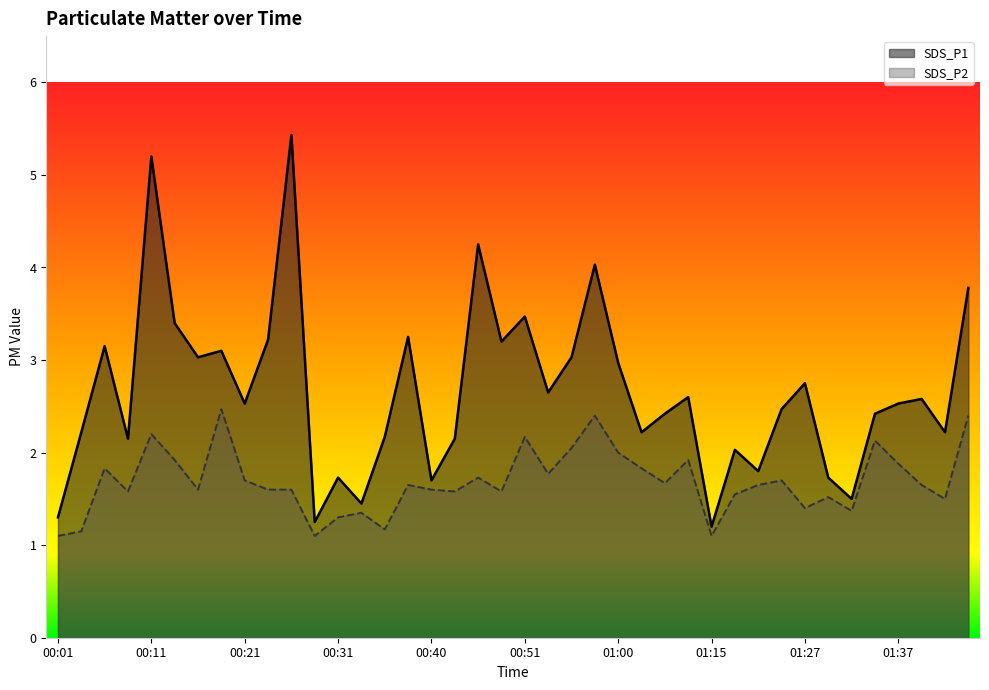

How many interior local valleys does the SDS_P1 series have?

13